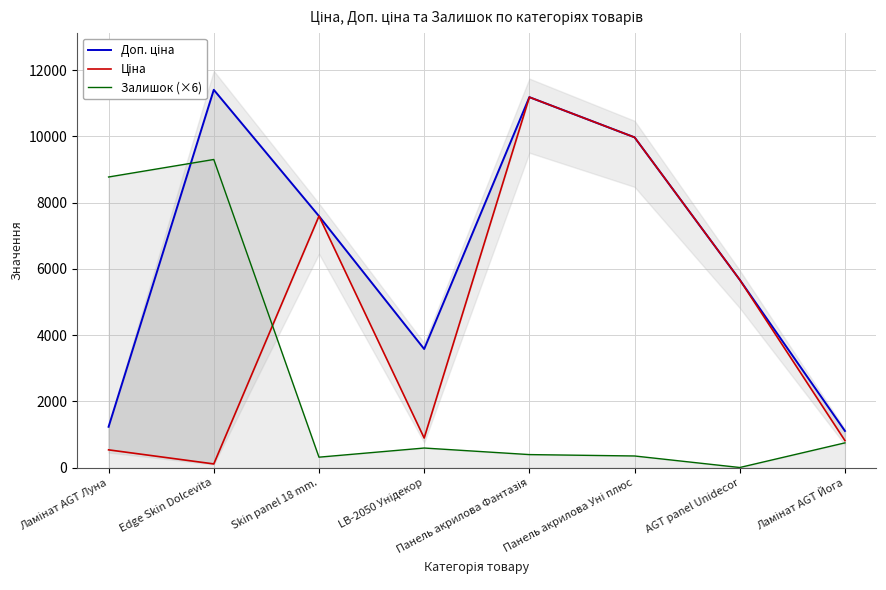

Which series has the largest range (max minus min)?

Ціна